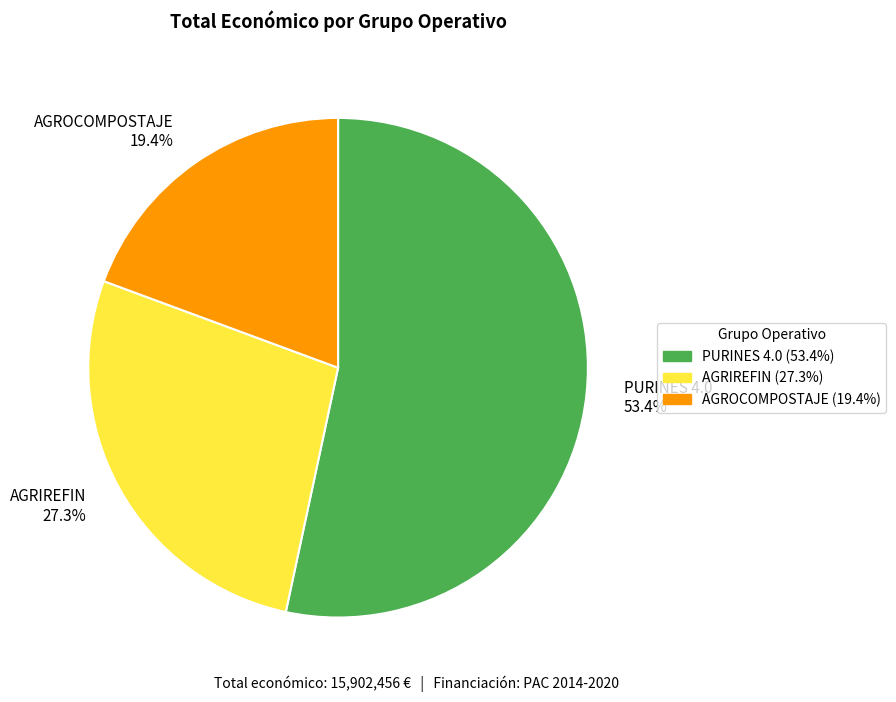

How many segments does this pie chart have?

3